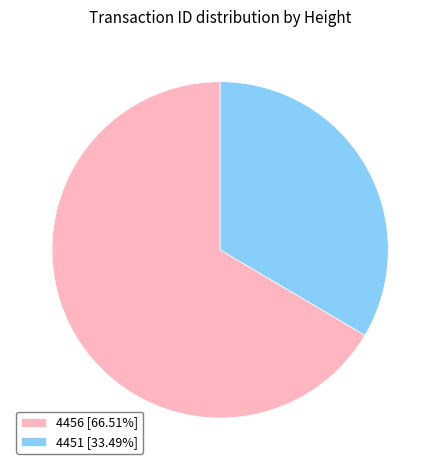

Approximately how many times larger is the value at 4451 [33.49%] compared to 4456 [66.51%]?

0.5